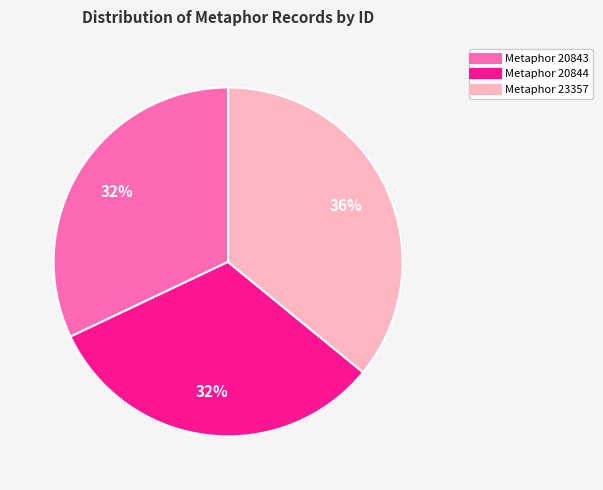

Which slice is the largest?

Metaphor 23357